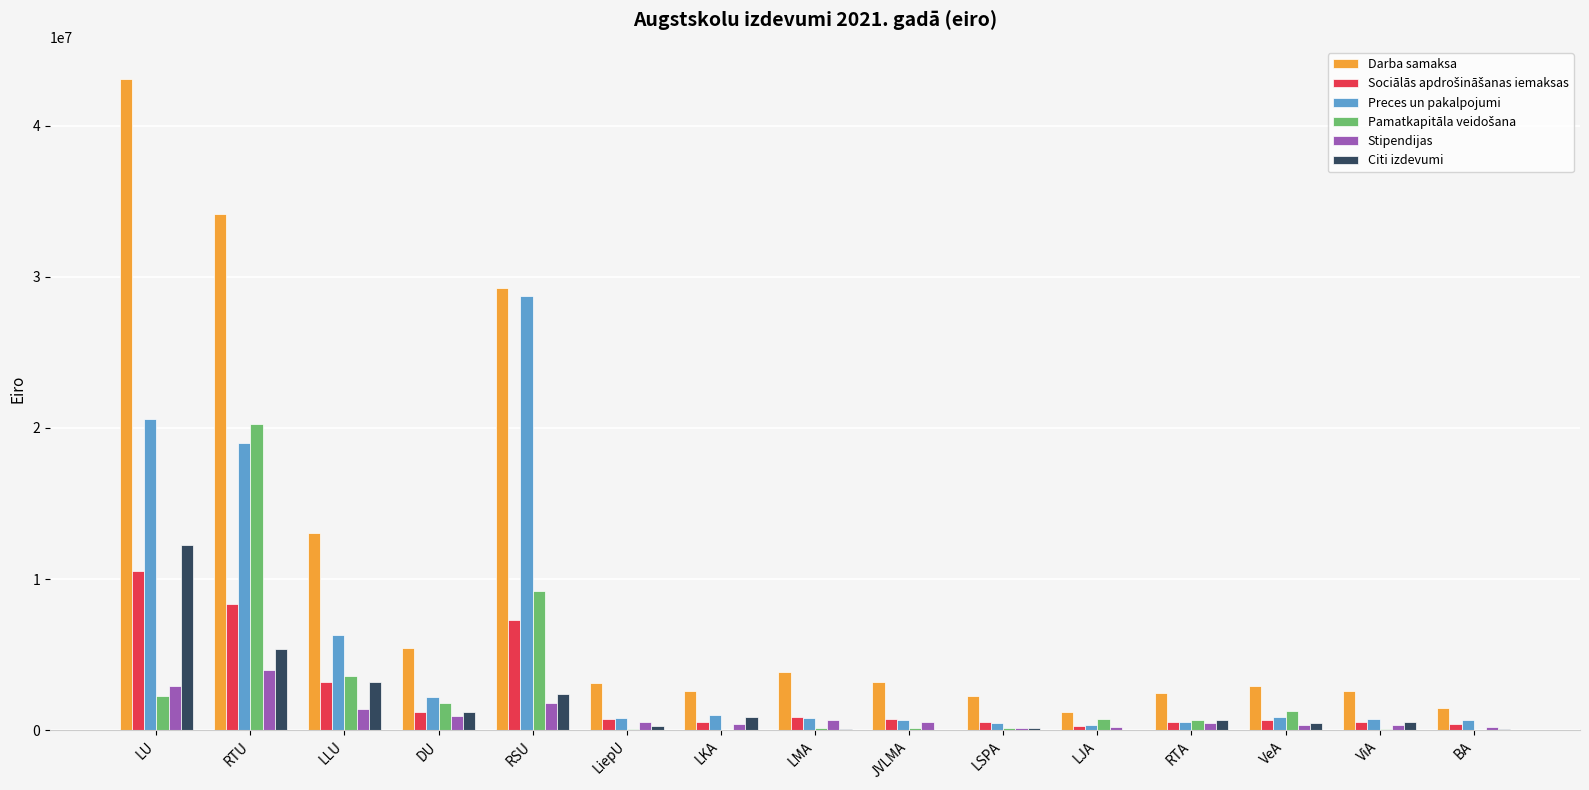

Where is Citi izdevumi nearest to the value 6112553?

RTU